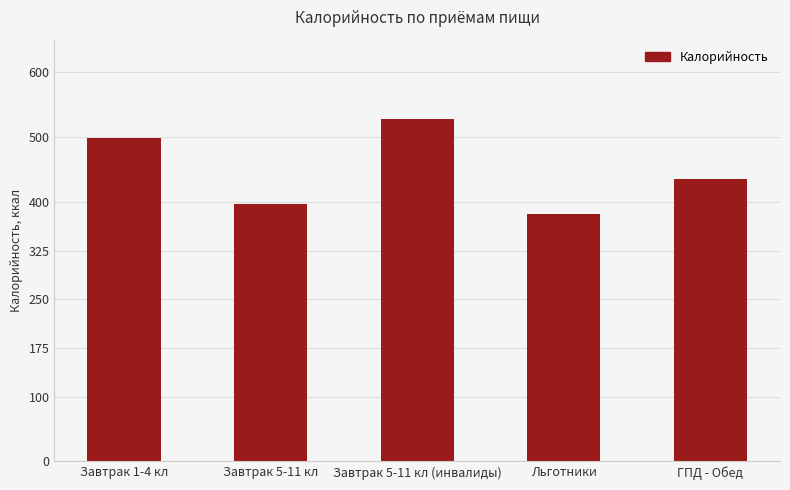

Where does the data first go above 435?

Завтрак 1-4 кл